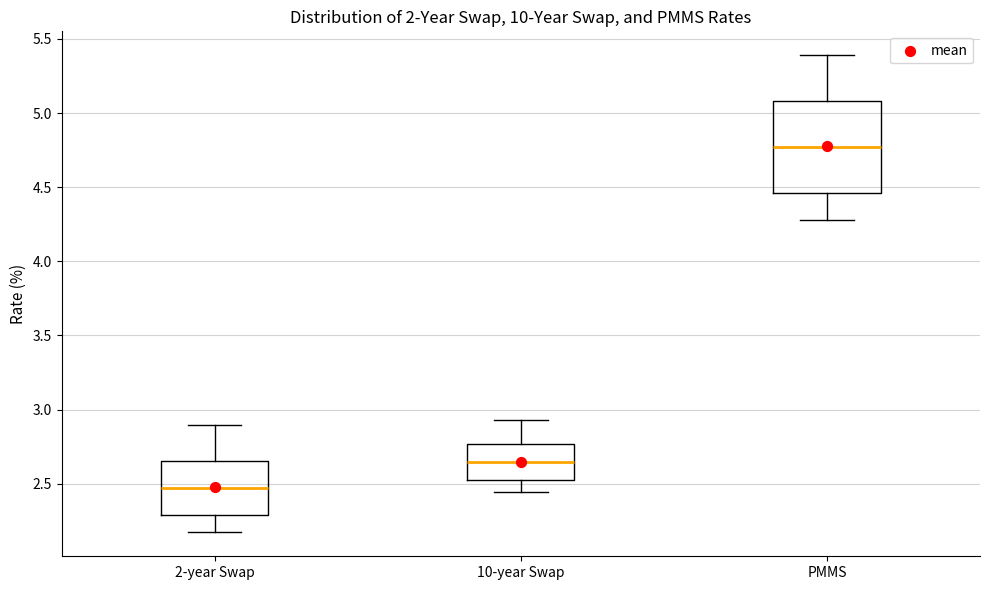

Which box has the lowest median line?

2-year Swap